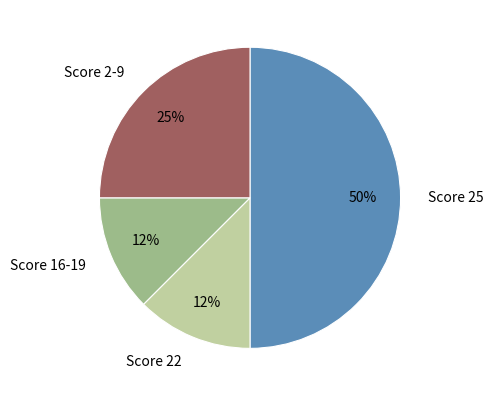

What is the largest slice in the pie chart?

Score 25